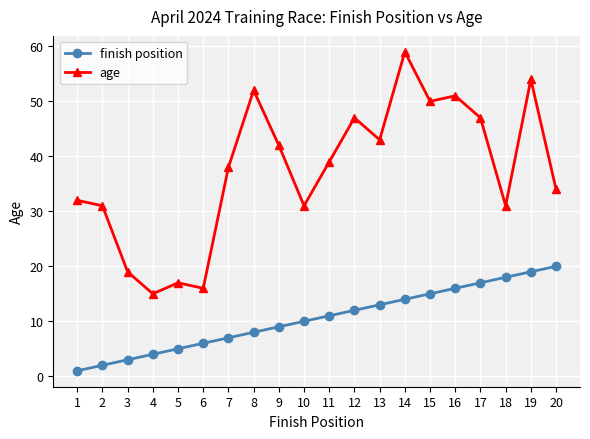

Is this an area chart (filled region under the line)?

No